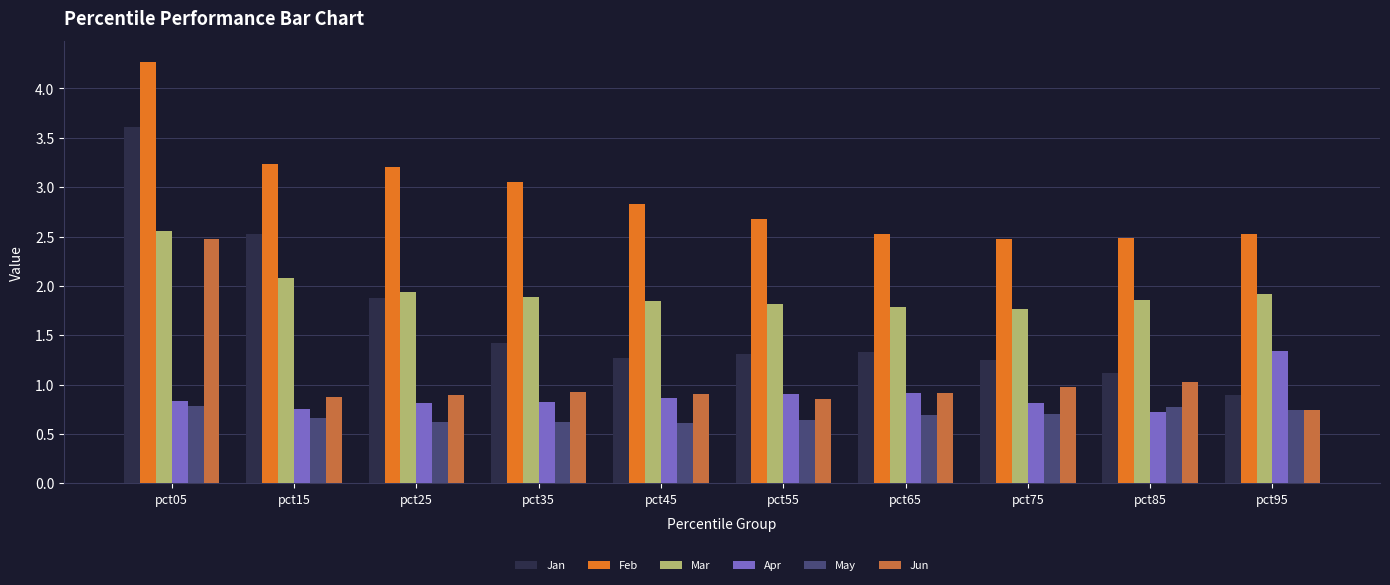

At how many categories does at least one series exceed 3?

4